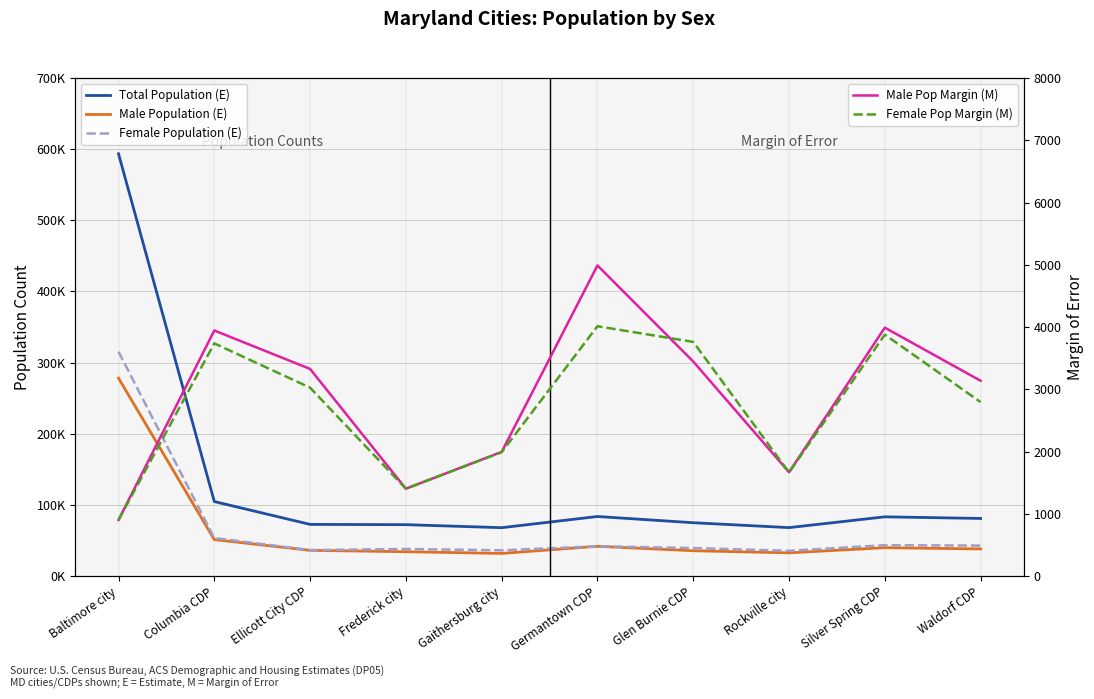

What is the minimum value for Female Pop Margin (M)?

901